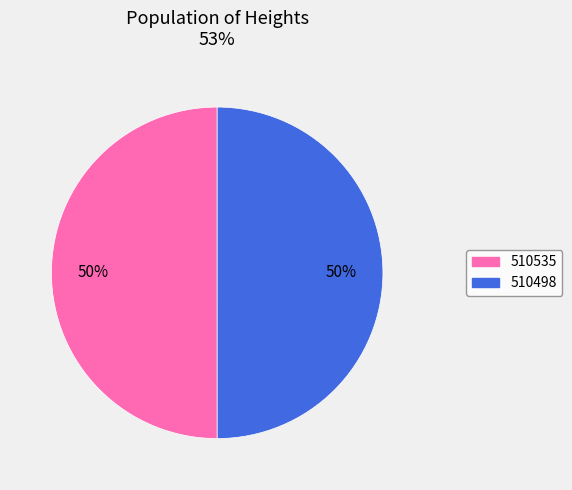

True or false: 510535 accounts for 50% of the total.

True